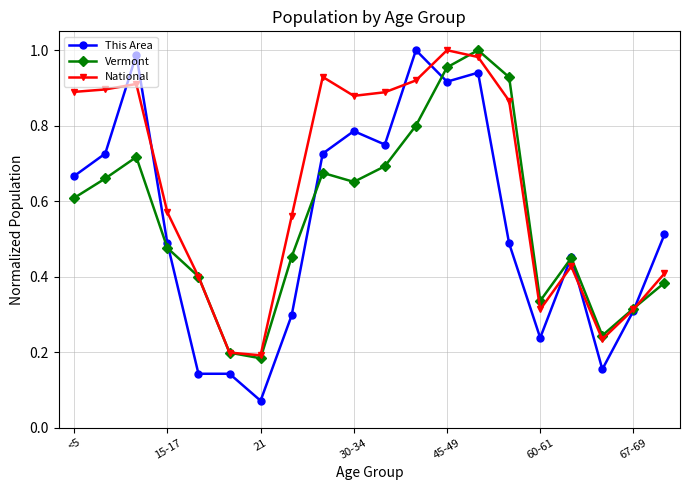

At how many categories does at least one series exceed 0?

20